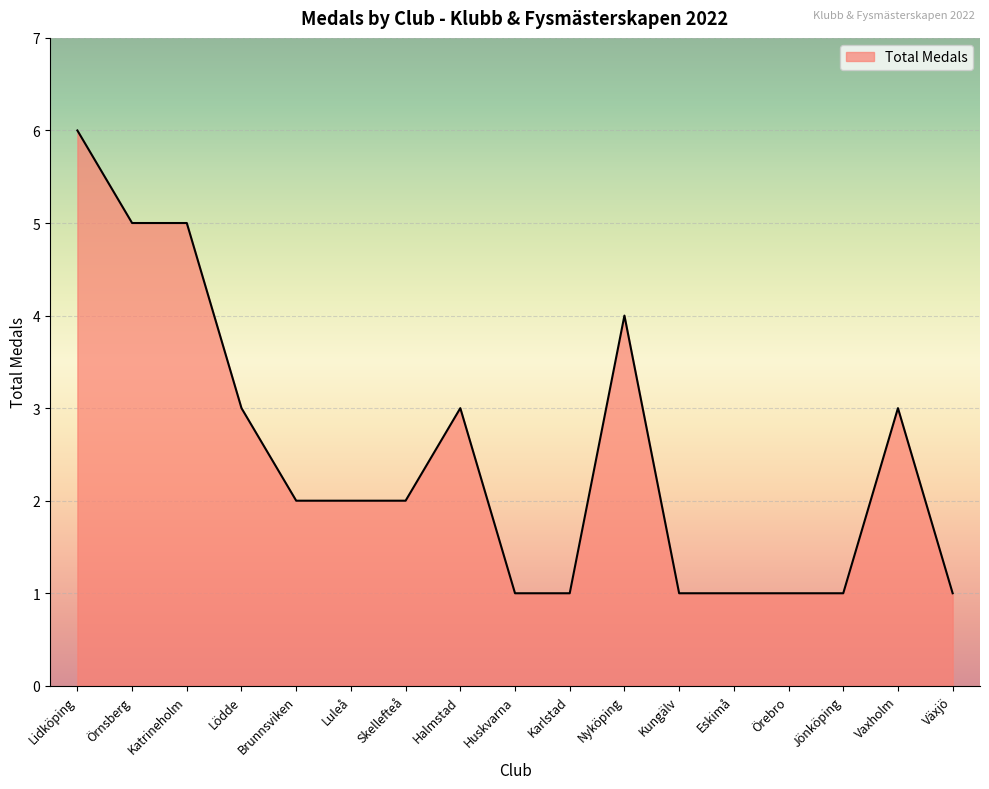

How many values are between 1 and 3?

13